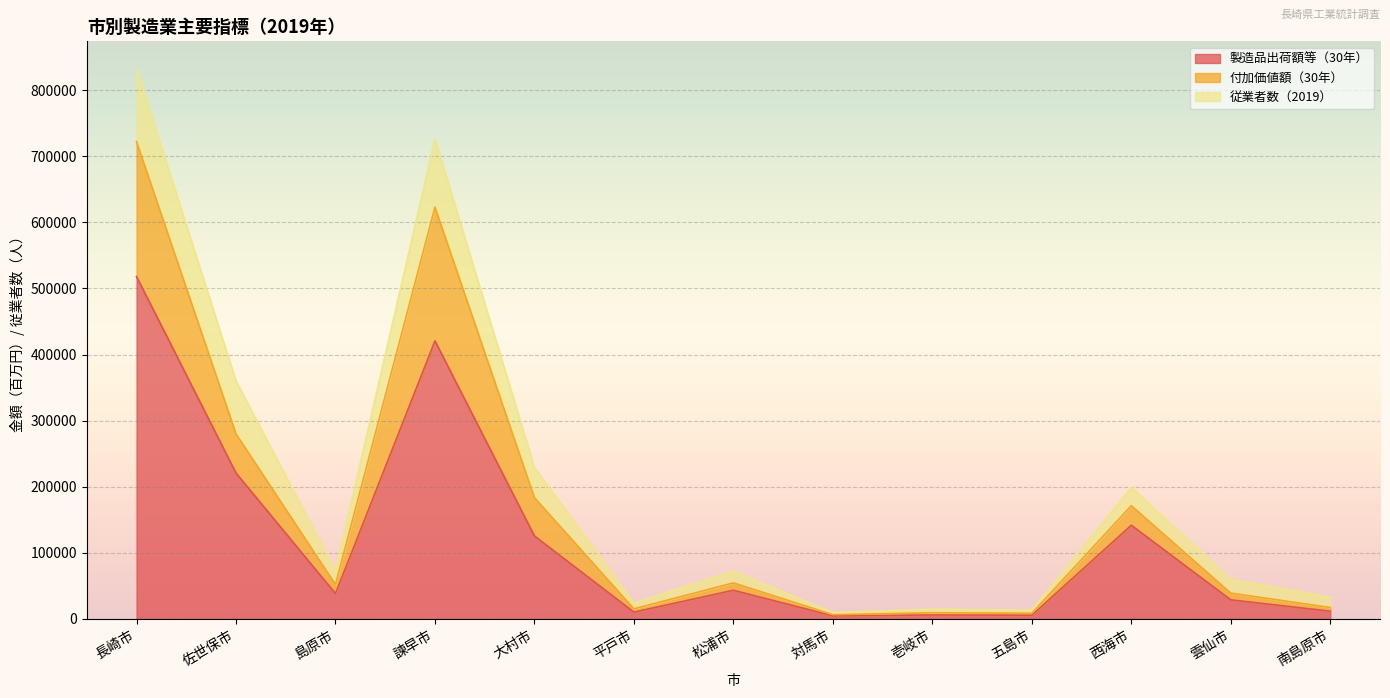

What is the label of the 4th point from the left?

諫早市